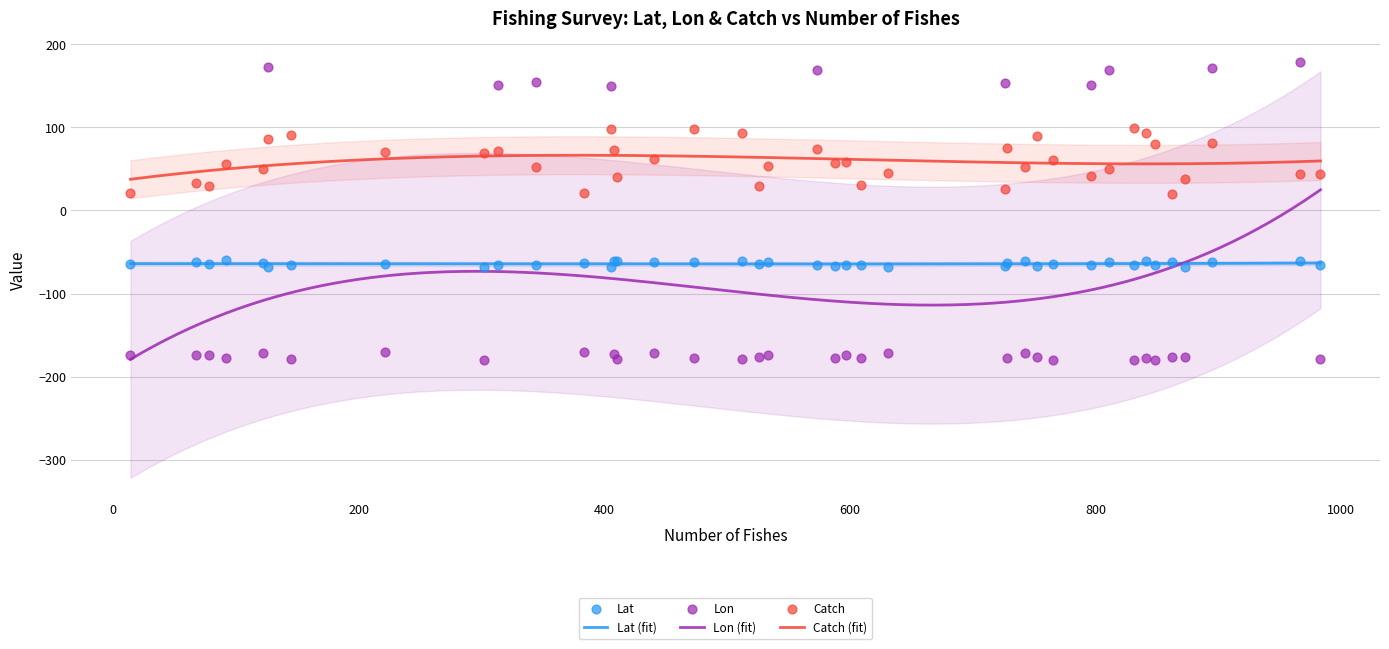

Which series has the widest spread of Y values?

Lon